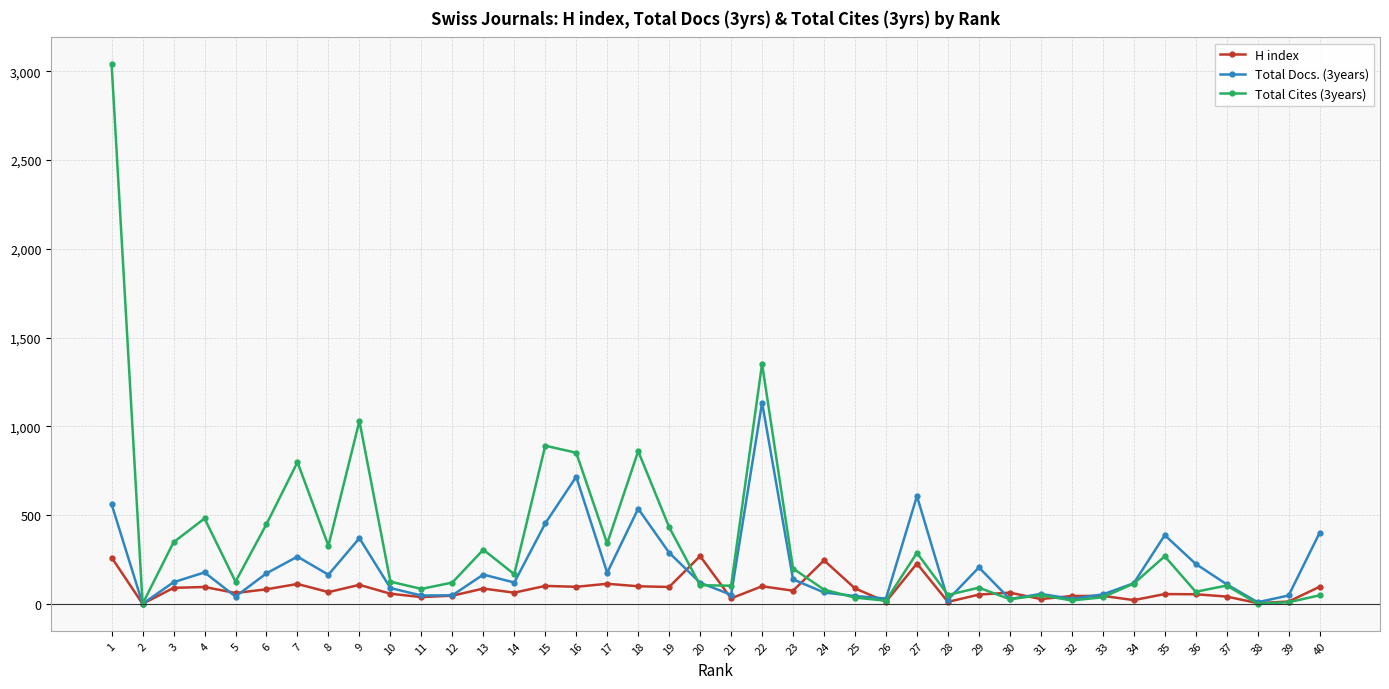

Where is the first local minimum for H index?

2